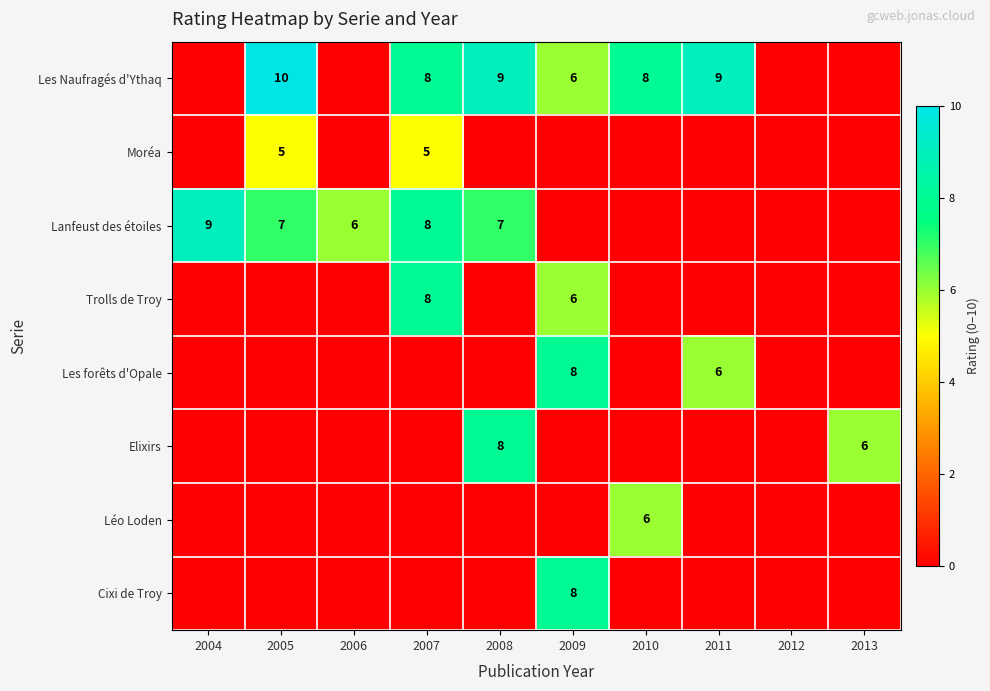

What is the difference between the Les Naufragés d'Ythaq values at 2009 and 2008?

3